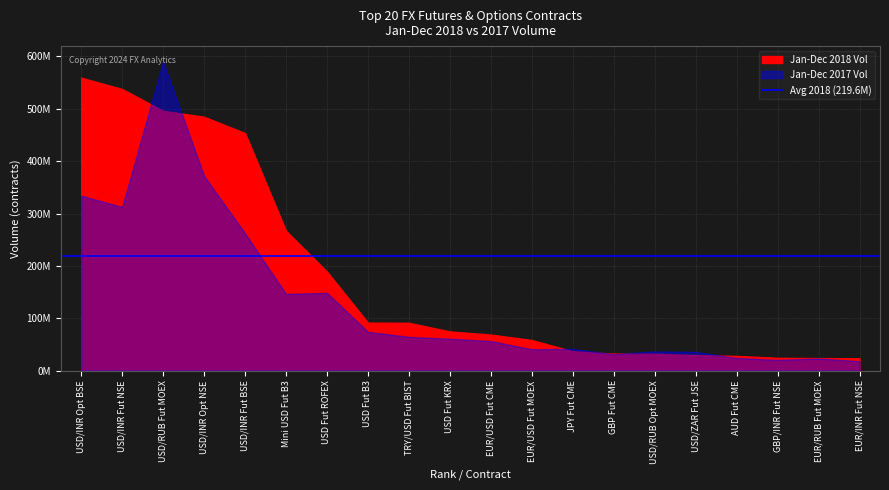

After their last crossing, which series has the higher values: Jan-Dec 2018 Vol or Jan-Dec 2017 Vol?

Jan-Dec 2018 Vol